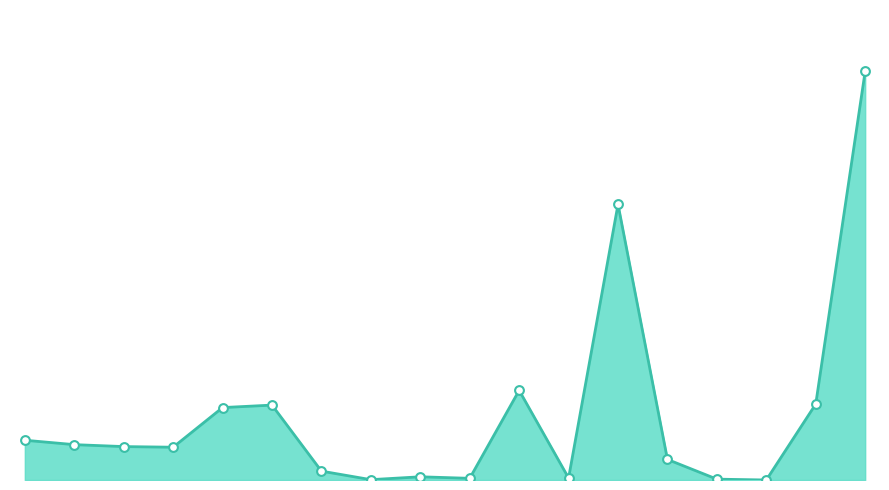

Does the chart have visible grid lines?

No